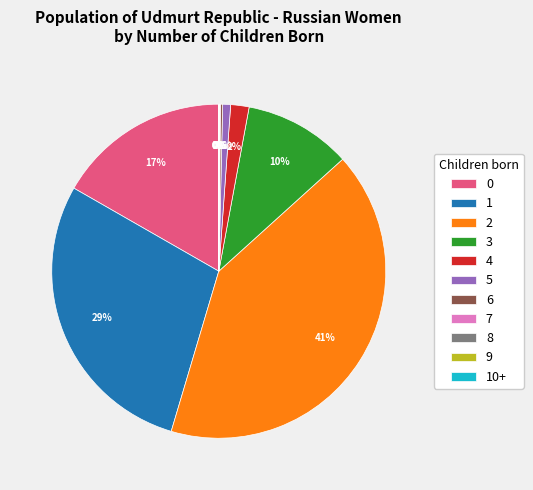

Does any single category account for the majority?

No